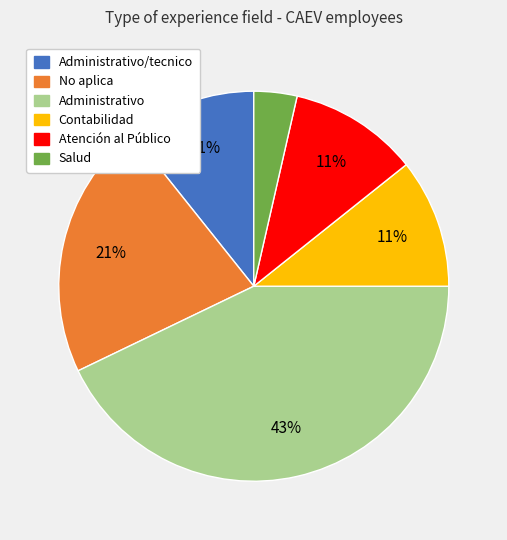

To the nearest percent, what is the average slice percentage?

17%